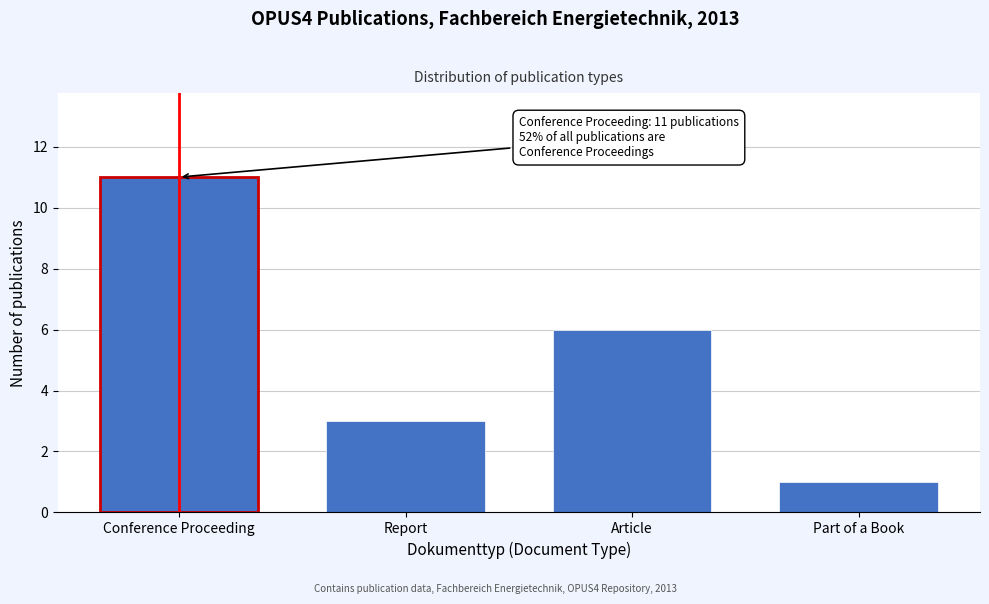

Reading right to left, transcribe all the data shown in this chart.

1	6	3	11